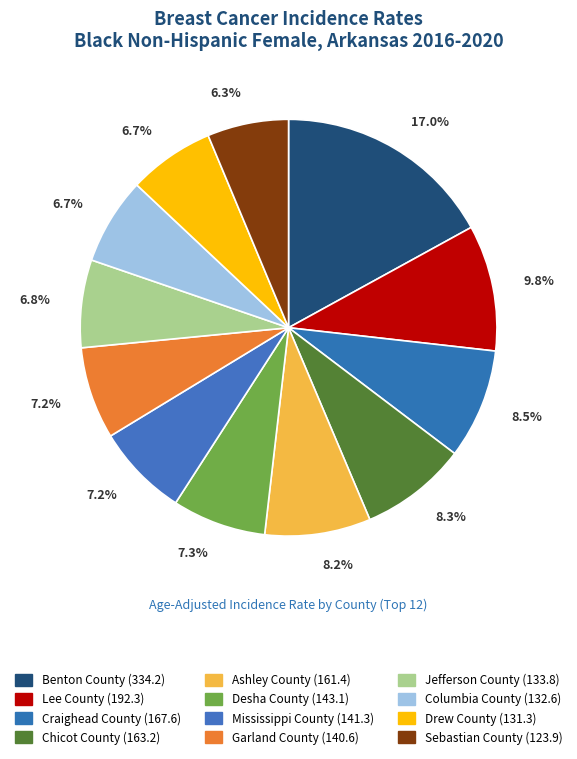

To the nearest percent, what percentage of the pie is Desha County?

7%